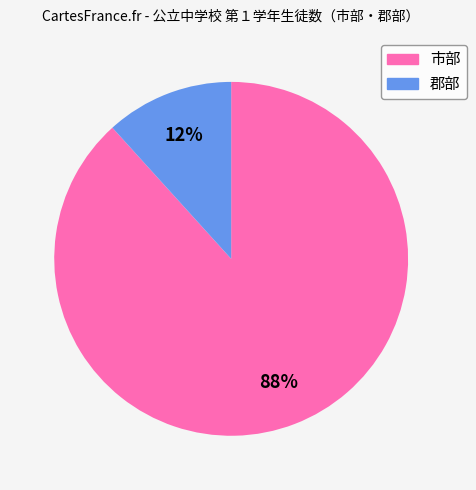

Which has a higher value, 市部 or 郡部?

市部